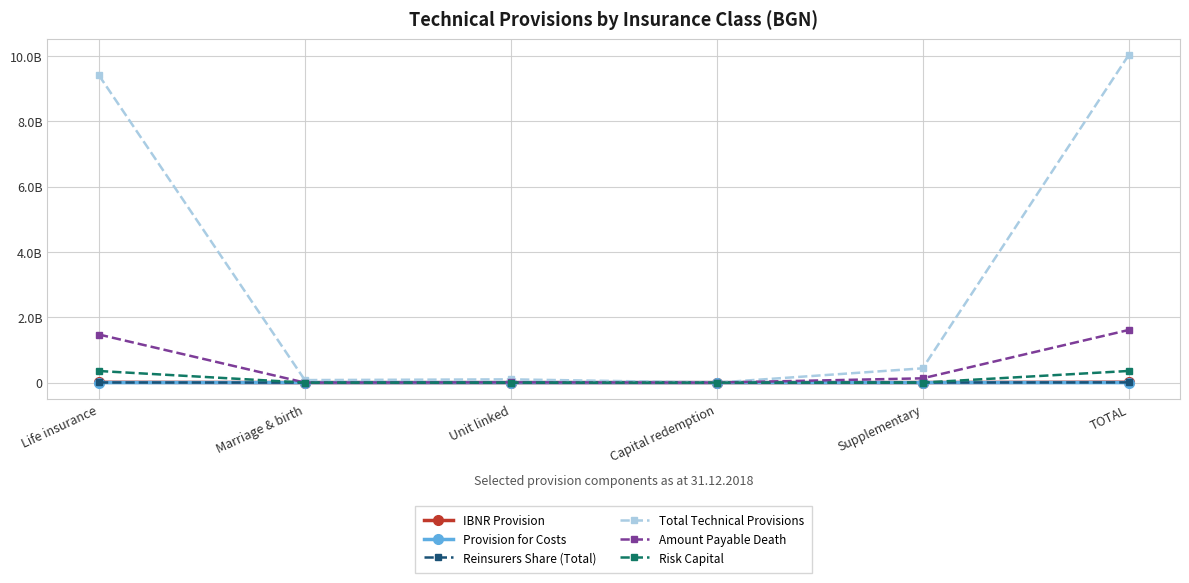

At which label does Provision for Costs reach its peak?

TOTAL